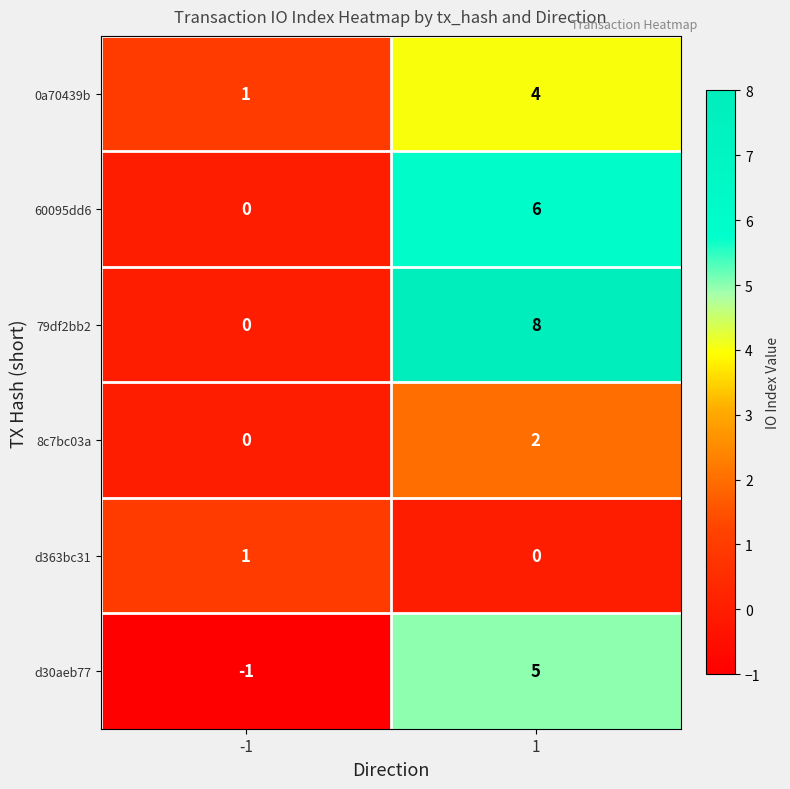

What is the sum of the 0a70439b values at 1 and -1?

5